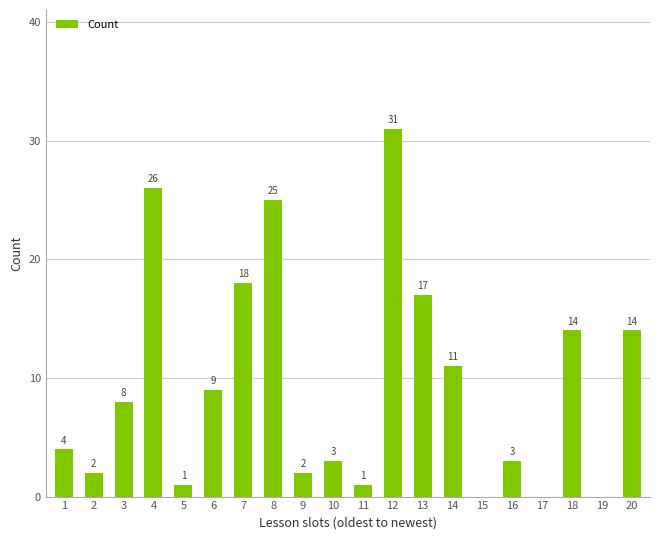

What is the greatest value displayed?

31